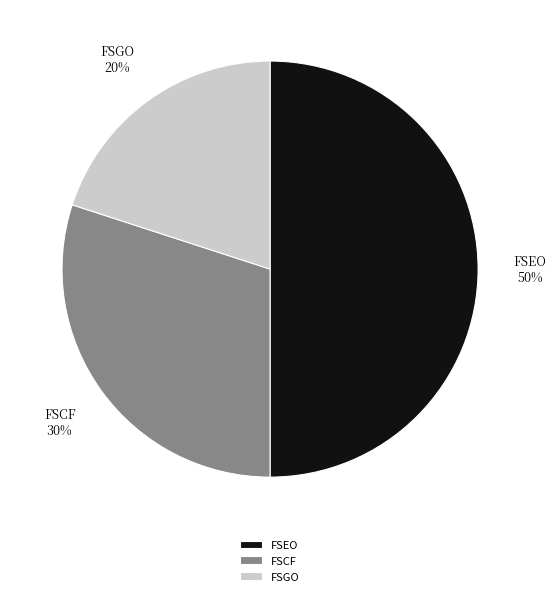

Combined, do FSCF and FSEO account for over 50%?

Yes